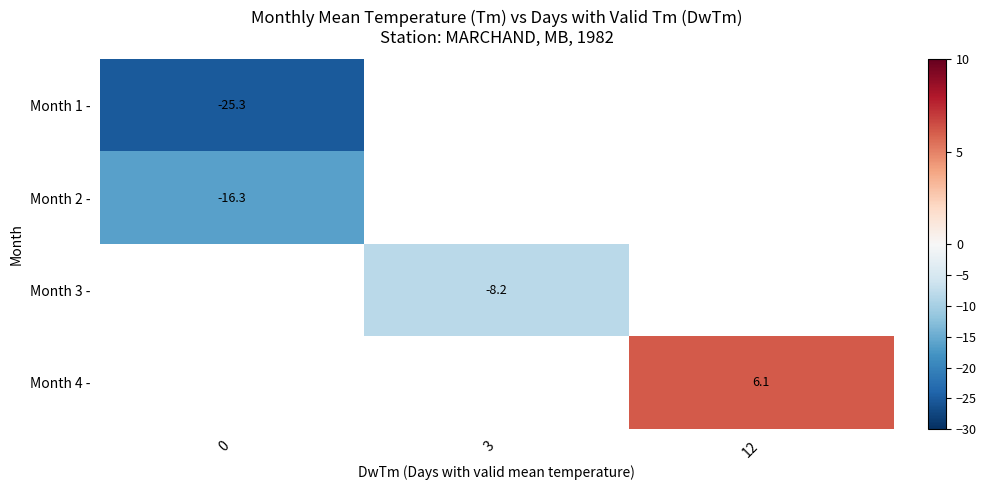

Which has a higher value, 0 or 3?

3